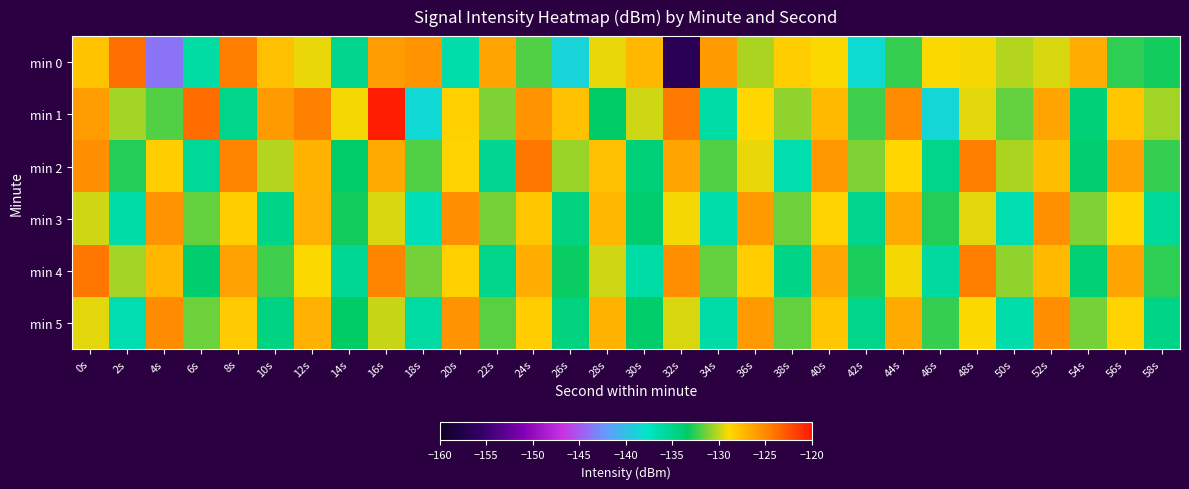

Reading left to right, what are all the values shown in this chart?

min 0: 0s=-127.9	2s=-123.9	4s=-143.8	6s=-136.0	8s=-124.5	10s=-127.7	12s=-129.3	14s=-135.1	16s=-126.1	18s=-125.5	20s=-136.4	22s=-126.3	24s=-131.9	26s=-138.8	28s=-129.3	30s=-127.3	32s=-156.7	34s=-125.8	36s=-130.4	38s=-128.3	40s=-129.0	42s=-138.4	44s=-132.4	46s=-129.0	48s=-129.2	50s=-130.2	52s=-129.7	54s=-126.8	56s=-132.6	58s=-133.1
min 1: 0s=-126.1	2s=-130.5	4s=-132.0	6s=-123.7	8s=-134.9	10s=-125.8	12s=-124.6	14s=-129.1	16s=-120.3	18s=-138.5	20s=-128.5	22s=-131.2	24s=-125.6	26s=-127.8	28s=-133.4	30s=-129.7	32s=-124.3	34s=-136.1	36s=-128.9	38s=-130.8	40s=-127.5	42s=-132.2	44s=-125.1	46s=-138.7	48s=-129.4	50s=-131.6	52s=-126.3	54s=-134.2	56s=-128.1	58s=-130.5
min 2: 0s=-125.3	2s=-132.7	4s=-128.4	6s=-135.6	8s=-124.8	10s=-130.2	12s=-127.1	14s=-133.5	16s=-126.7	18s=-131.9	20s=-128.6	22s=-135.3	24s=-124.1	26s=-130.7	28s=-127.8	30s=-134.1	32s=-126.4	34s=-132.0	36s=-129.3	38s=-136.5	40s=-125.7	42s=-131.1	44s=-128.8	46s=-135.0	48s=-124.5	50s=-130.4	52s=-127.6	54s=-133.8	56s=-126.2	58s=-132.4
min 3: 0s=-129.8	2s=-136.2	4s=-125.5	6s=-131.7	8s=-128.3	10s=-134.7	12s=-126.9	14s=-133.1	16s=-129.6	18s=-136.8	20s=-125.2	22s=-131.4	24s=-128.0	26s=-134.4	28s=-127.2	30s=-133.6	32s=-129.1	34s=-136.3	36s=-125.9	38s=-131.5	40s=-128.7	42s=-135.1	44s=-126.6	46s=-132.8	48s=-129.5	50s=-136.7	52s=-125.4	54s=-131.2	56s=-128.9	58s=-135.6
min 4: 0s=-124.2	2s=-130.6	4s=-127.3	6s=-133.7	8s=-126.1	10s=-132.3	12s=-129.0	14s=-135.4	16s=-124.7	18s=-131.3	20s=-128.5	22s=-134.9	24s=-126.8	26s=-133.2	28s=-129.7	30s=-136.1	32s=-125.3	34s=-131.7	36s=-128.4	38s=-134.8	40s=-126.5	42s=-132.9	44s=-129.2	46s=-135.8	48s=-124.4	50s=-130.8	52s=-127.5	54s=-134.0	56s=-126.3	58s=-132.6
min 5: 0s=-129.4	2s=-136.6	4s=-125.1	6s=-131.5	8s=-128.2	10s=-134.6	12s=-127.0	14s=-133.4	16s=-129.9	18s=-136.0	20s=-125.6	22s=-131.8	24s=-128.3	26s=-134.4	28s=-127.1	30s=-133.5	32s=-129.6	34s=-136.2	36s=-125.8	38s=-131.6	40s=-128.1	42s=-135.0	44s=-126.7	46s=-132.5	48s=-129.0	50s=-136.4	52s=-125.2	54s=-131.3	56s=-128.6	58s=-134.7